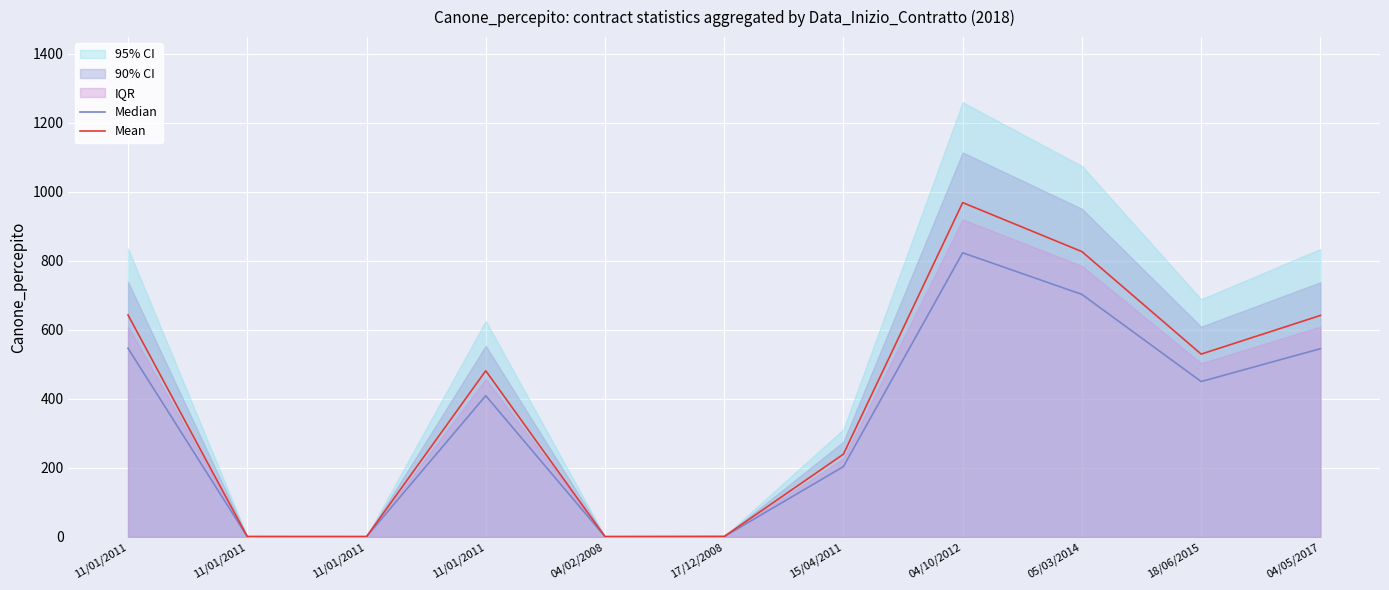

At which category does Mean reach its first local peak?

11/01/2011